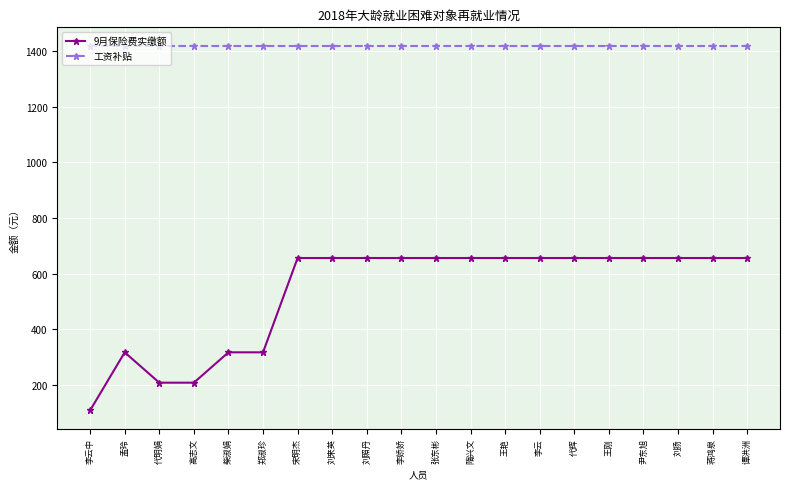

True or false: 9月保险费实缴额 has more than 0 interior local peaks.

True